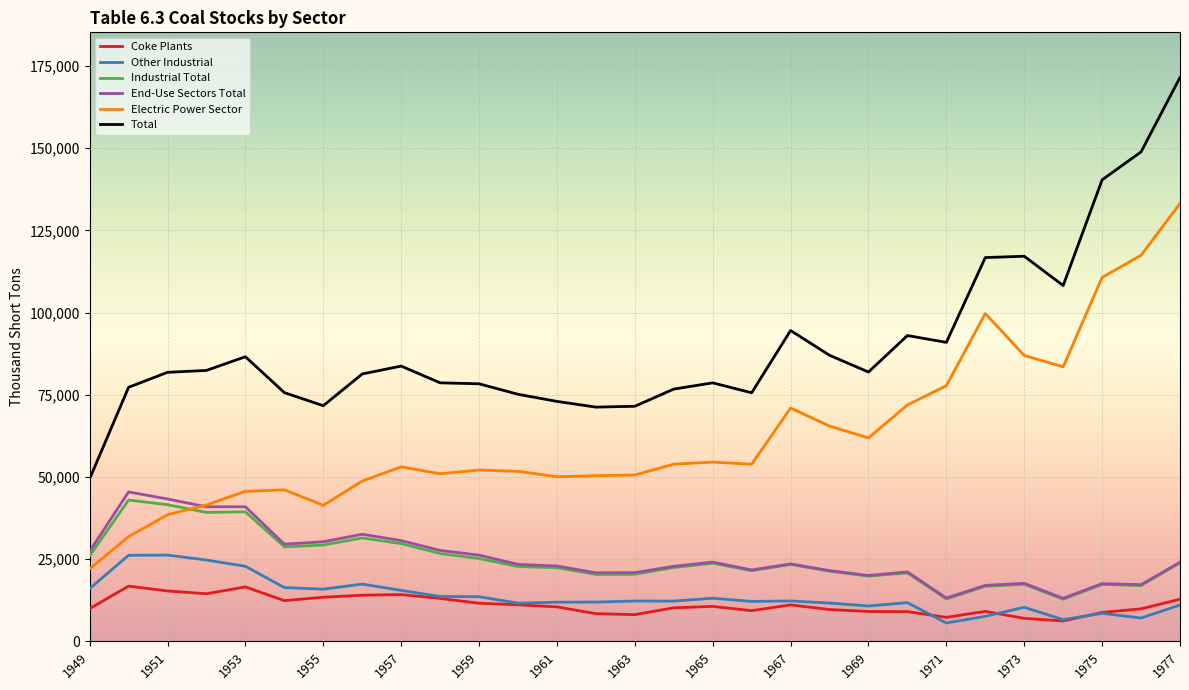

True or false: Industrial Total and Coke Plants intersect in this chart.

False